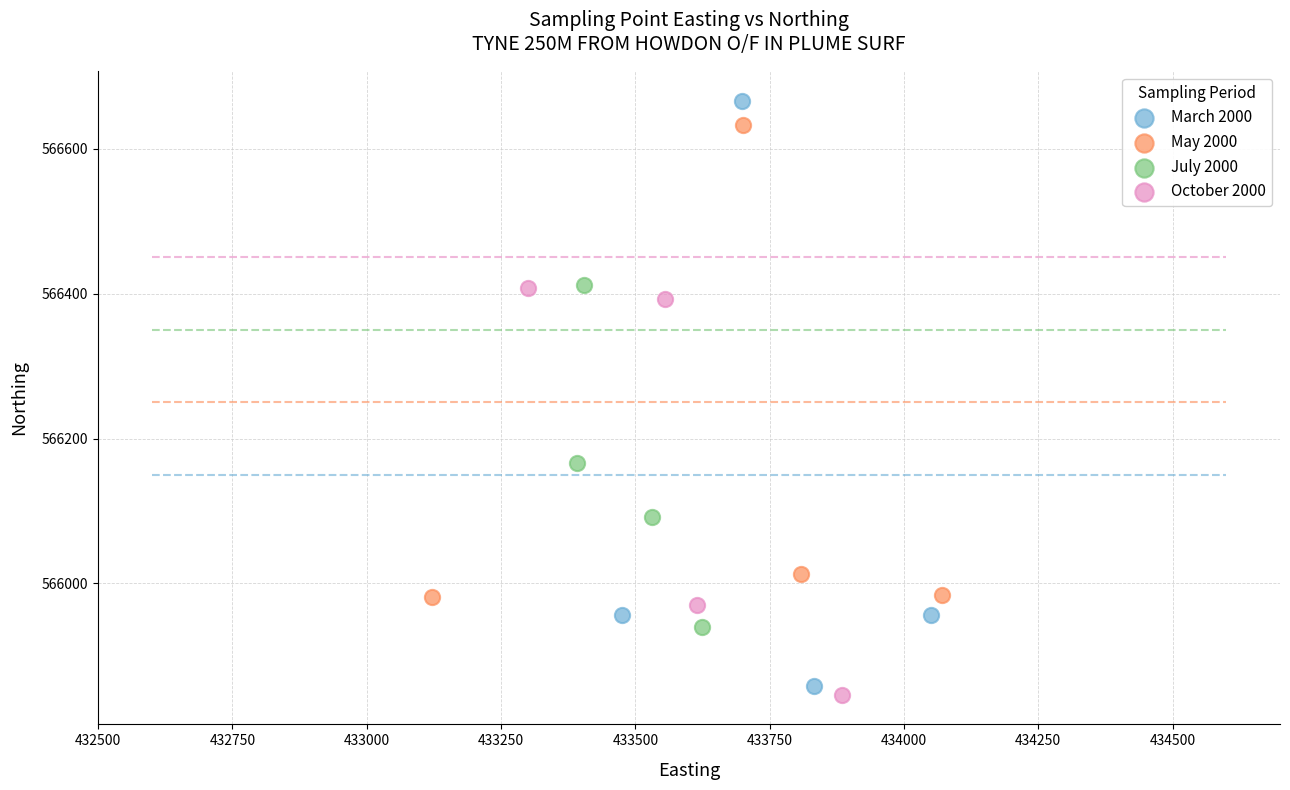

Which series reaches the maximum Y coordinate?

March 2000